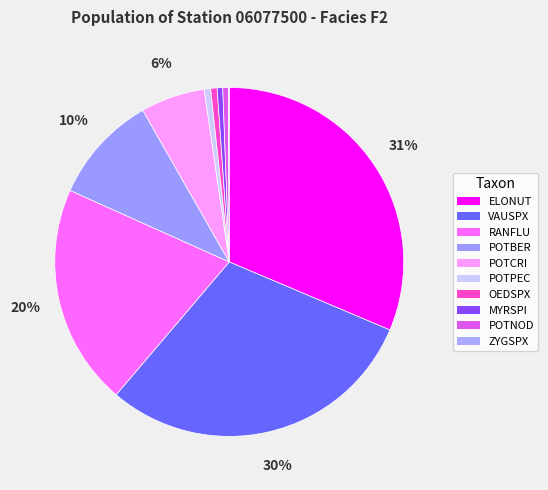

Which slice is the smallest?

ZYGSPX